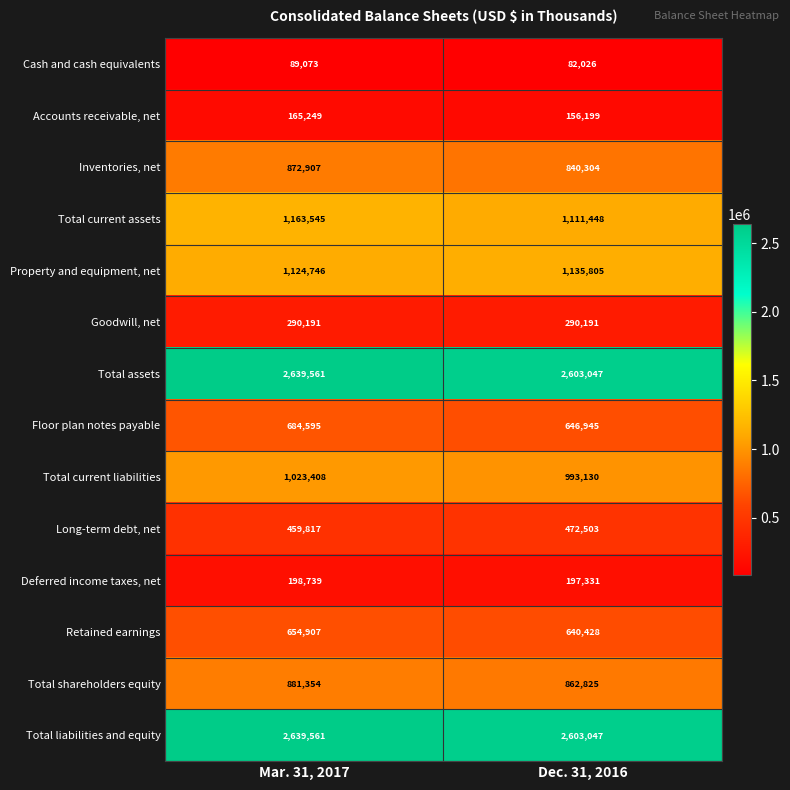

What is the spread (max minus min) of values at Mar. 31, 2017?

2550488